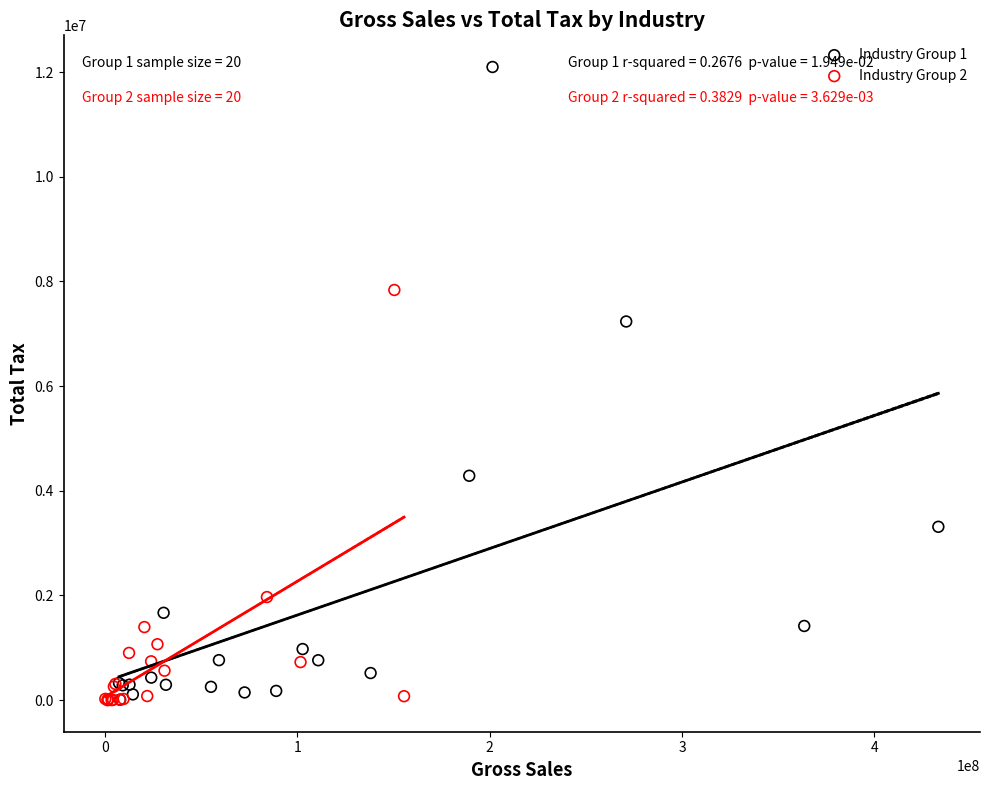

Which series reaches the maximum Y coordinate?

Industry Group 1